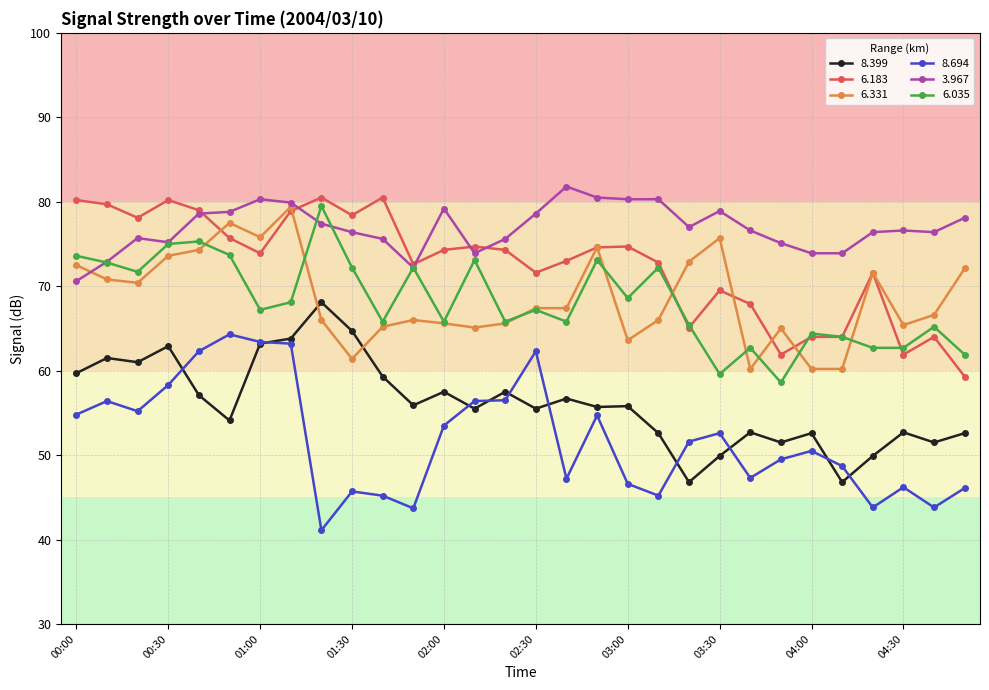

What is the maximum value for 6.035?

79.5